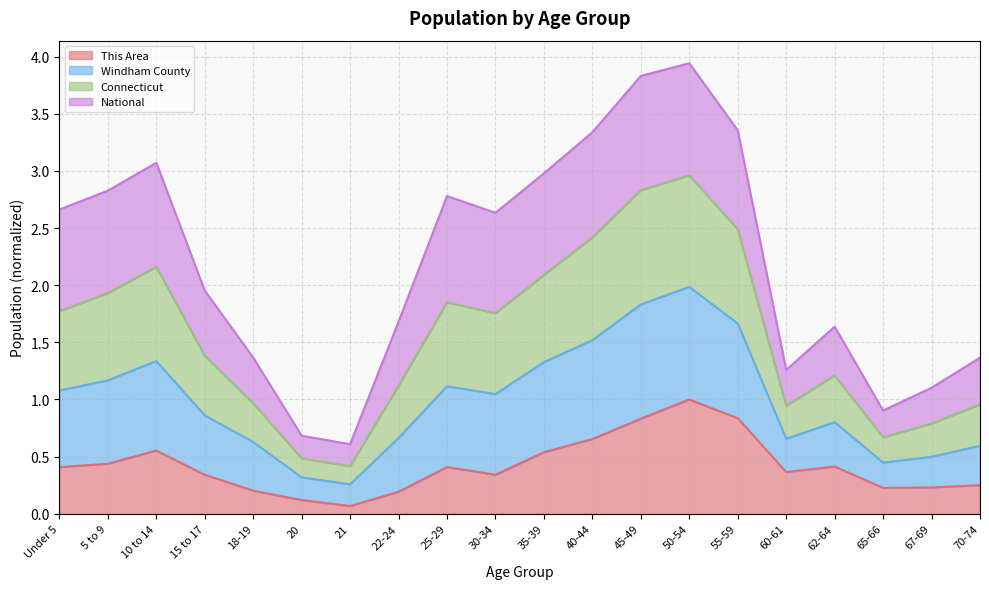

What is the total value across all series at 70-74?

1.4